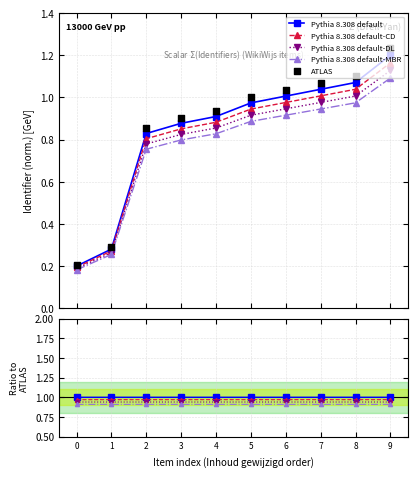

At how many categories does at least one series exceed 0?

10